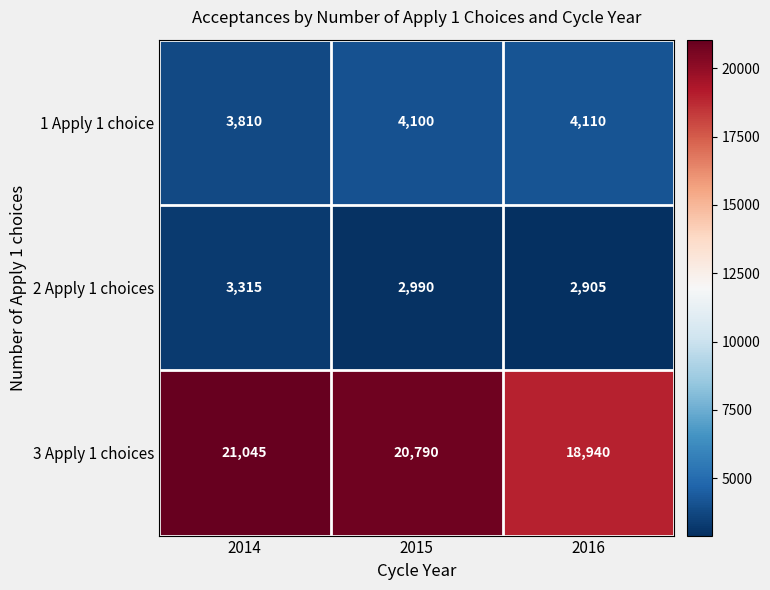

Which series has the widest spread of values?

3 Apply 1 choices